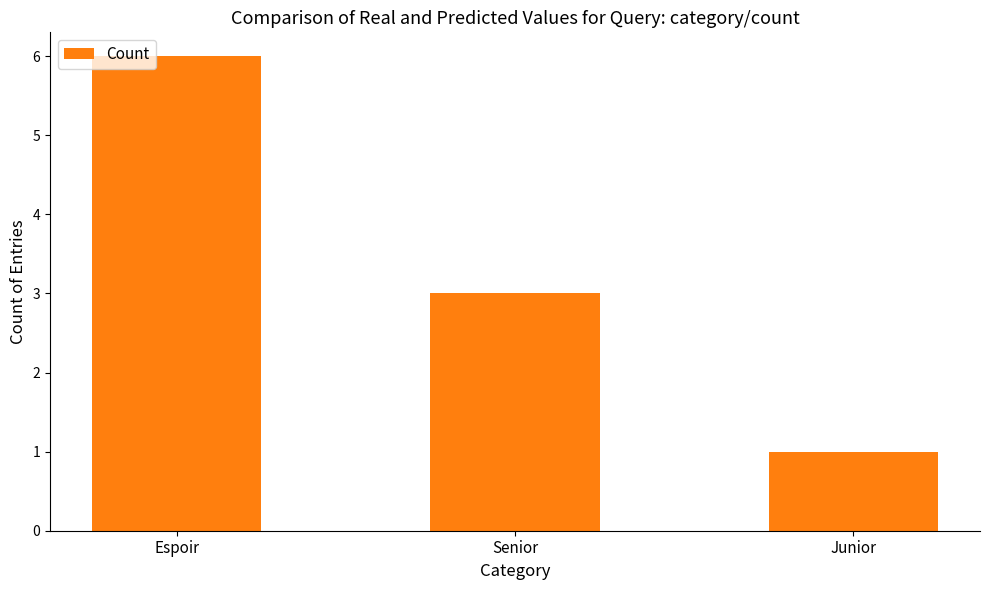

True or false: the data shows 3 at Espoir.

False